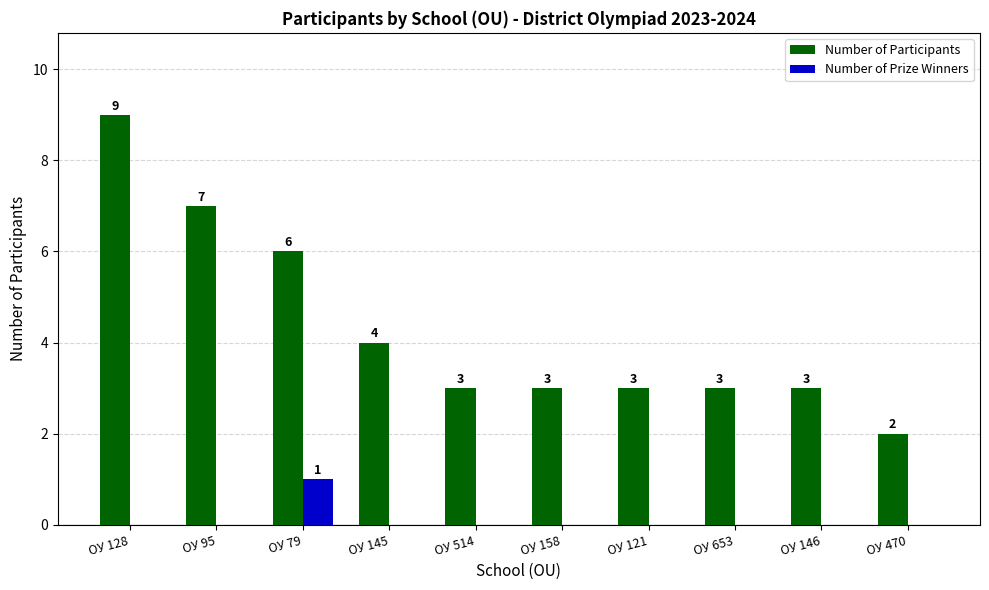

Read the Number of Participants value at ОУ 158.

3